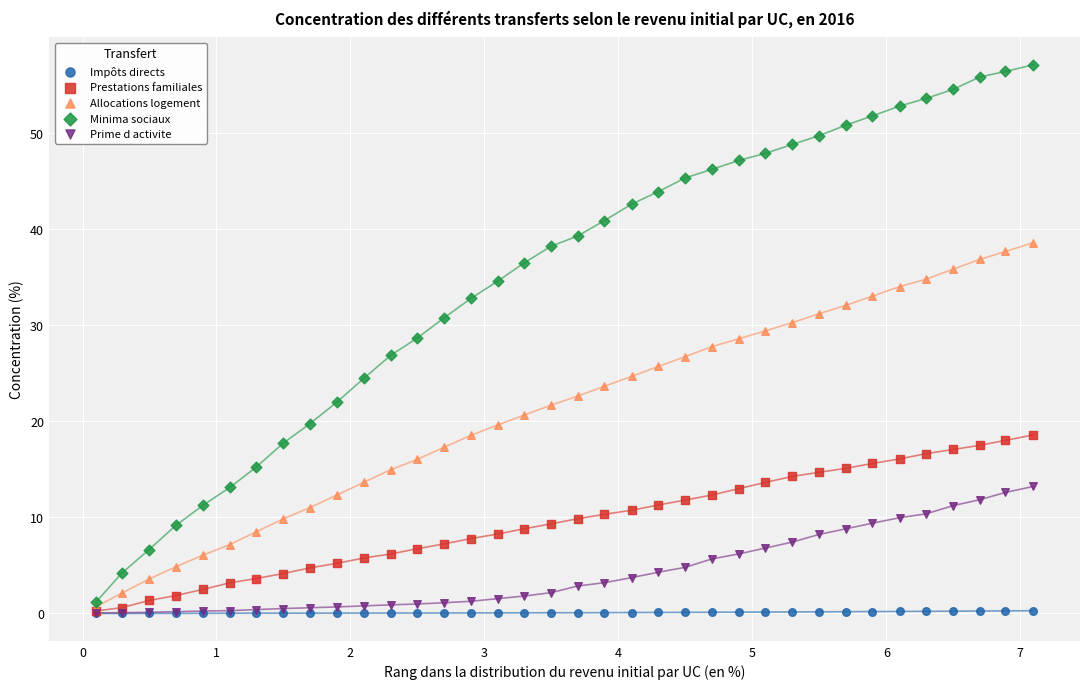

What are all the series names shown in the legend?

Impôts directs, Prestations familiales, Allocations logement, Minima sociaux, Prime d activite